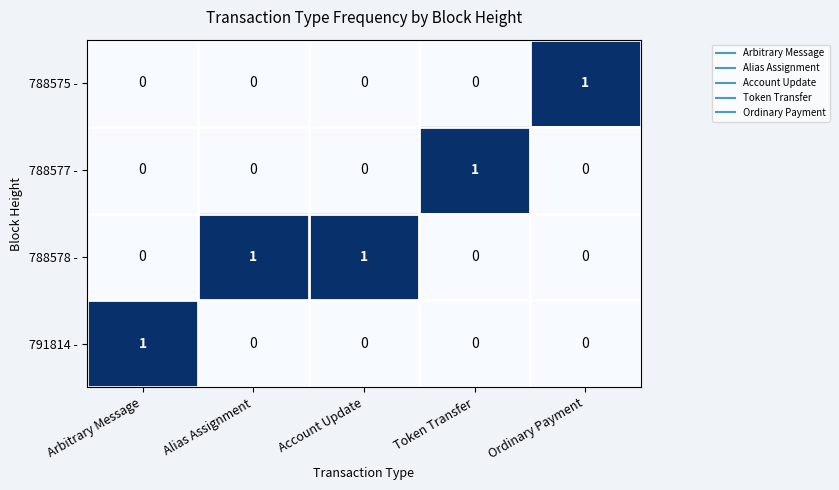

Which category has the highest value in the 791814 - series?

Arbitrary Message